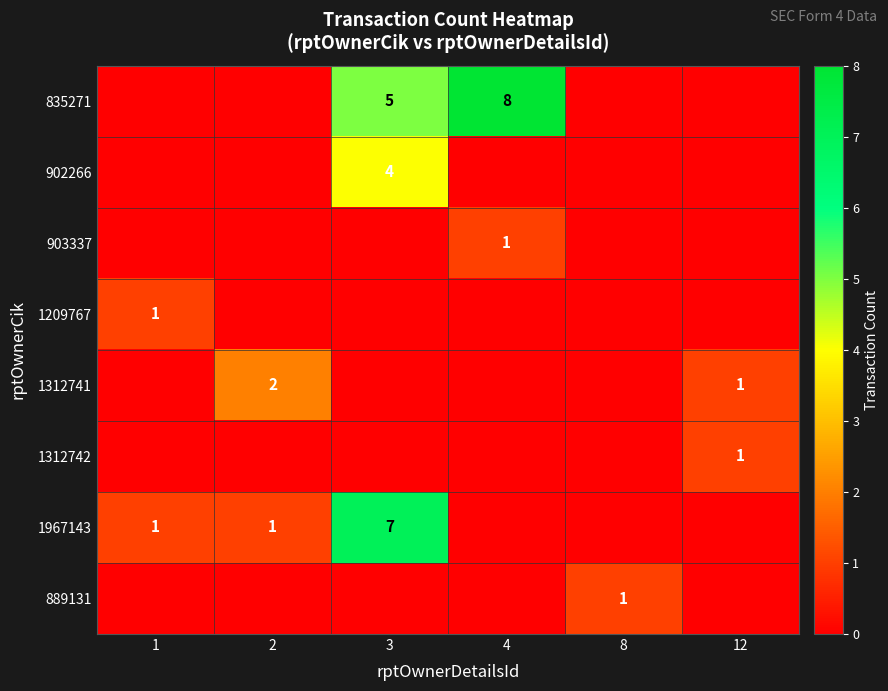

Is it true that 835271 equals 5 at 3?

True